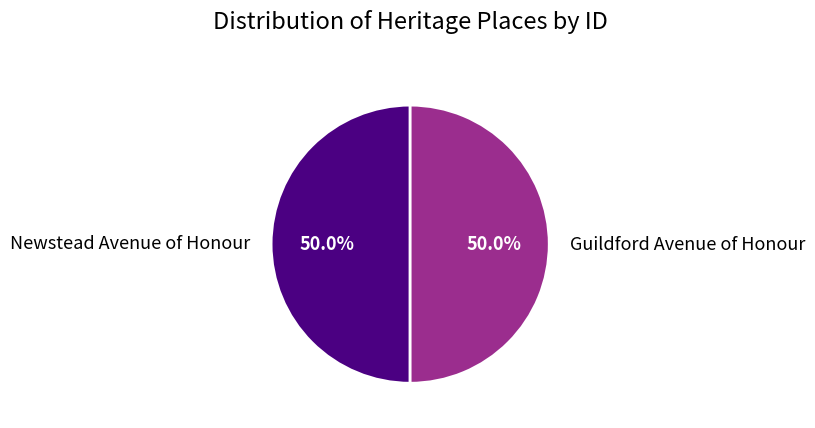

To the nearest percent, what percentage of the pie is Newstead Avenue of Honour?

50%